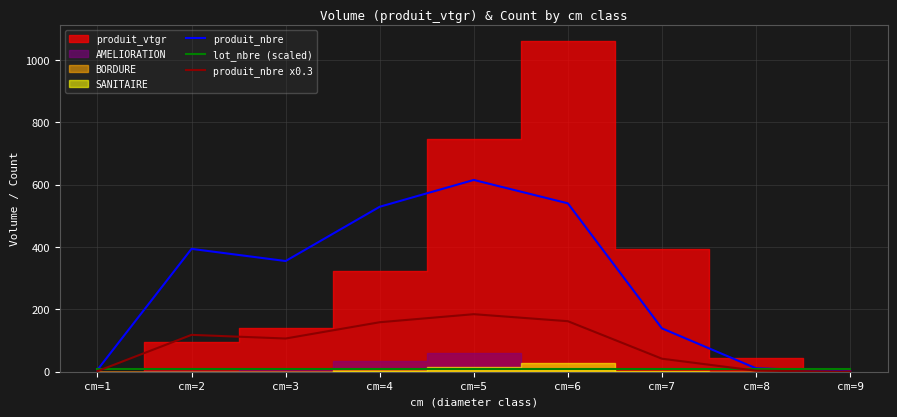

Which series changed the most between cm=2 and cm=8?

produit_nbre